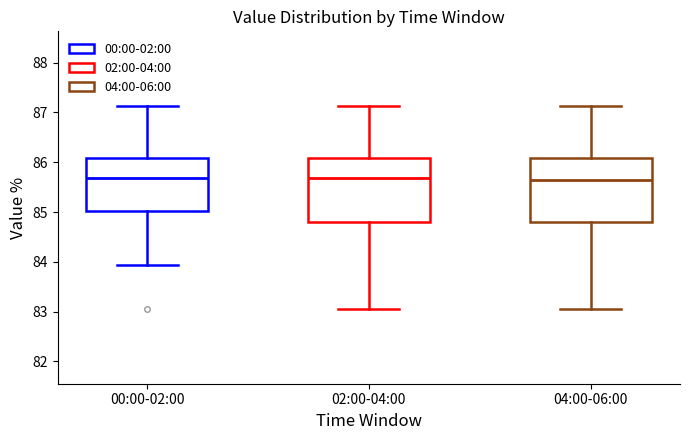

Reading left to right, read every box against the y-axis: the position of its median line, the range the box covers, and the ends of its whiskers. The values are not printed on the chart, so give them approximately, as read against the axis.

00:00-02:00: median 85.7, box 85.0 to 86.1, whiskers 83.9 to 87.1
02:00-04:00: median 85.7, box 84.8 to 86.1, whiskers 83.1 to 87.1
04:00-06:00: median 85.6, box 84.8 to 86.1, whiskers 83.1 to 87.1